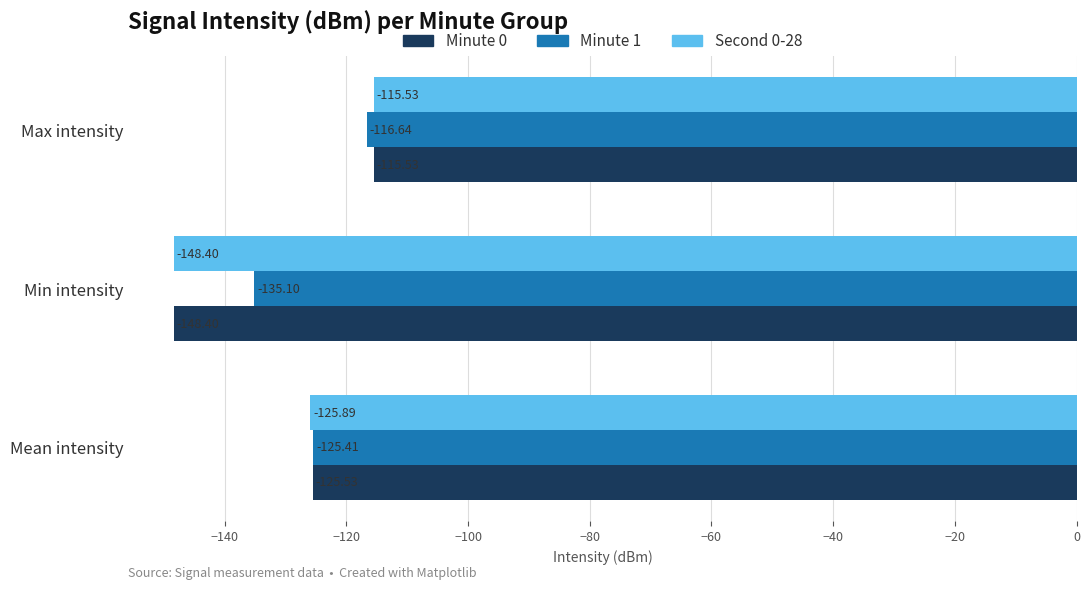

What are all the series names shown in the legend?

Minute 0, Minute 1, Second 0-28